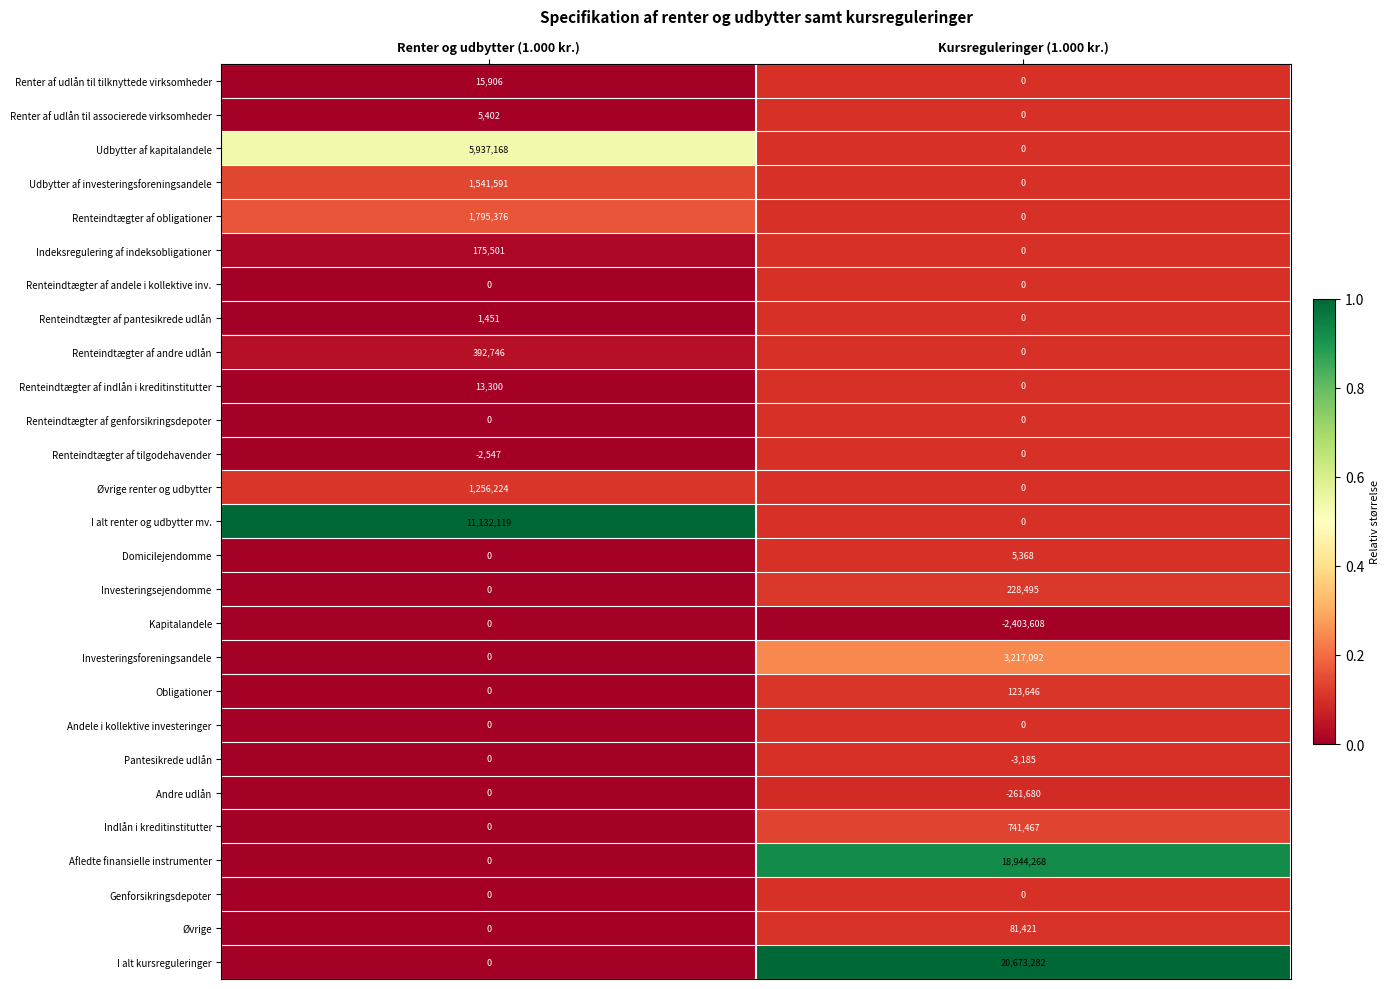

Between Renter og udbytter (1.000 kr.) and Kursreguleringer (1.000 kr.), which series saw the biggest shift?

I alt kursreguleringer